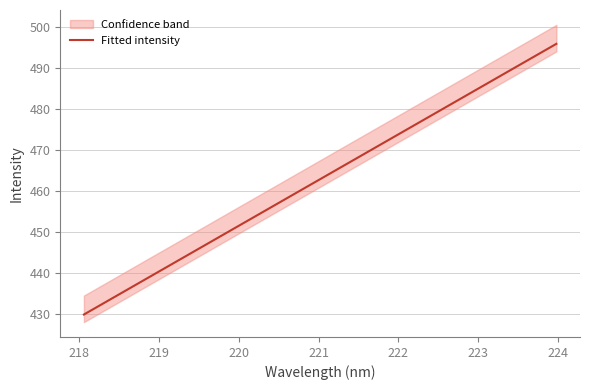

How many lines are shown in the chart?

1